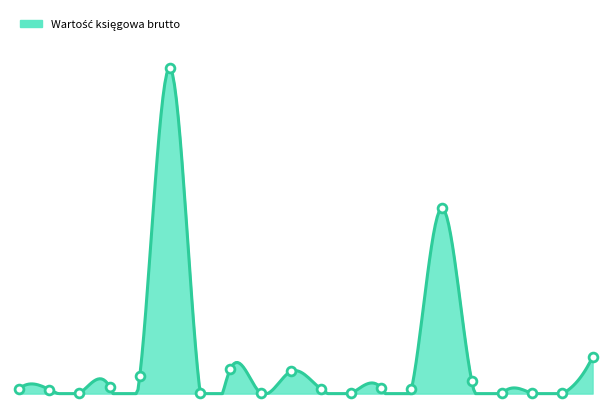

What is the change in value from 16 to 20?

+662328.4